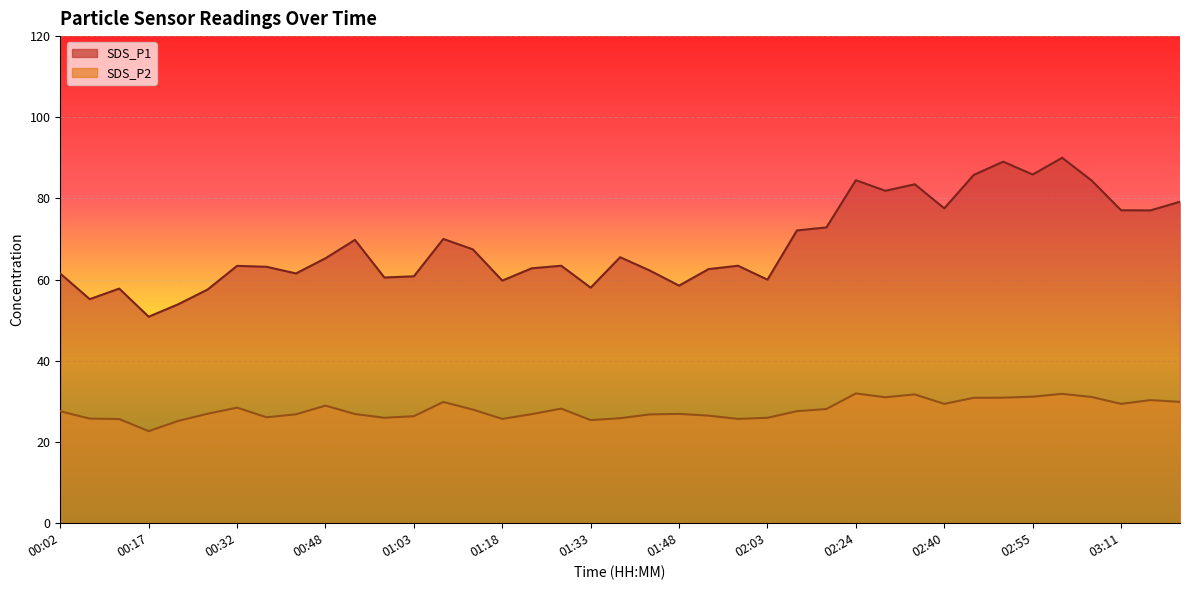

Reading left to right, list all the values displayed in this chart.

SDS_P1: 61.5	55.2	57.8	50.9	53.9	57.6	63.4	63.2	61.5	65.3	69.8	60.5	60.8	70.0	67.5	59.8	62.8	63.4	58.0	65.5	62.3	58.5	62.6	63.4	60.0	72.1	72.9	84.5	81.9	83.5	77.6	85.8	89.1	85.9	90.0	84.4	77.1	77.1	79.2
SDS_P2: 27.6	25.8	25.7	22.7	25.2	27.0	28.5	26.1	26.8	29.0	26.9	26.0	26.4	29.9	28.0	25.7	26.9	28.2	25.4	25.9	26.8	26.9	26.5	25.7	26.0	27.6	28.1	32.0	31.0	31.7	29.4	30.9	30.9	31.2	31.9	31.1	29.4	30.3	29.9